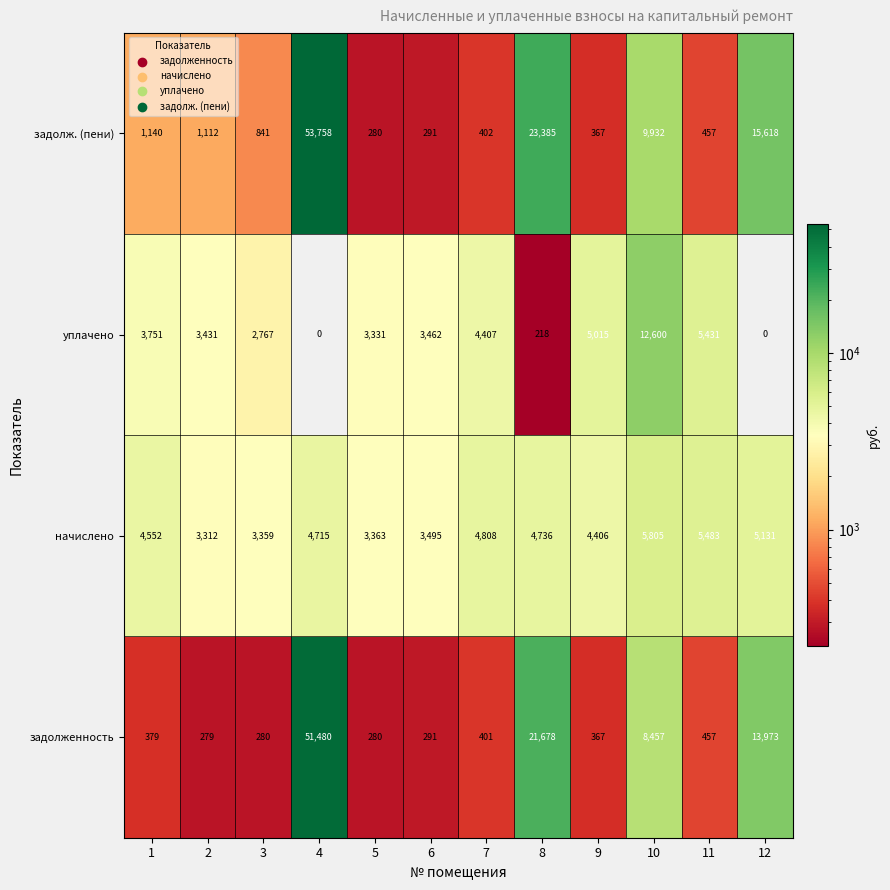

Where is задолженность nearest to the value 25879?

8